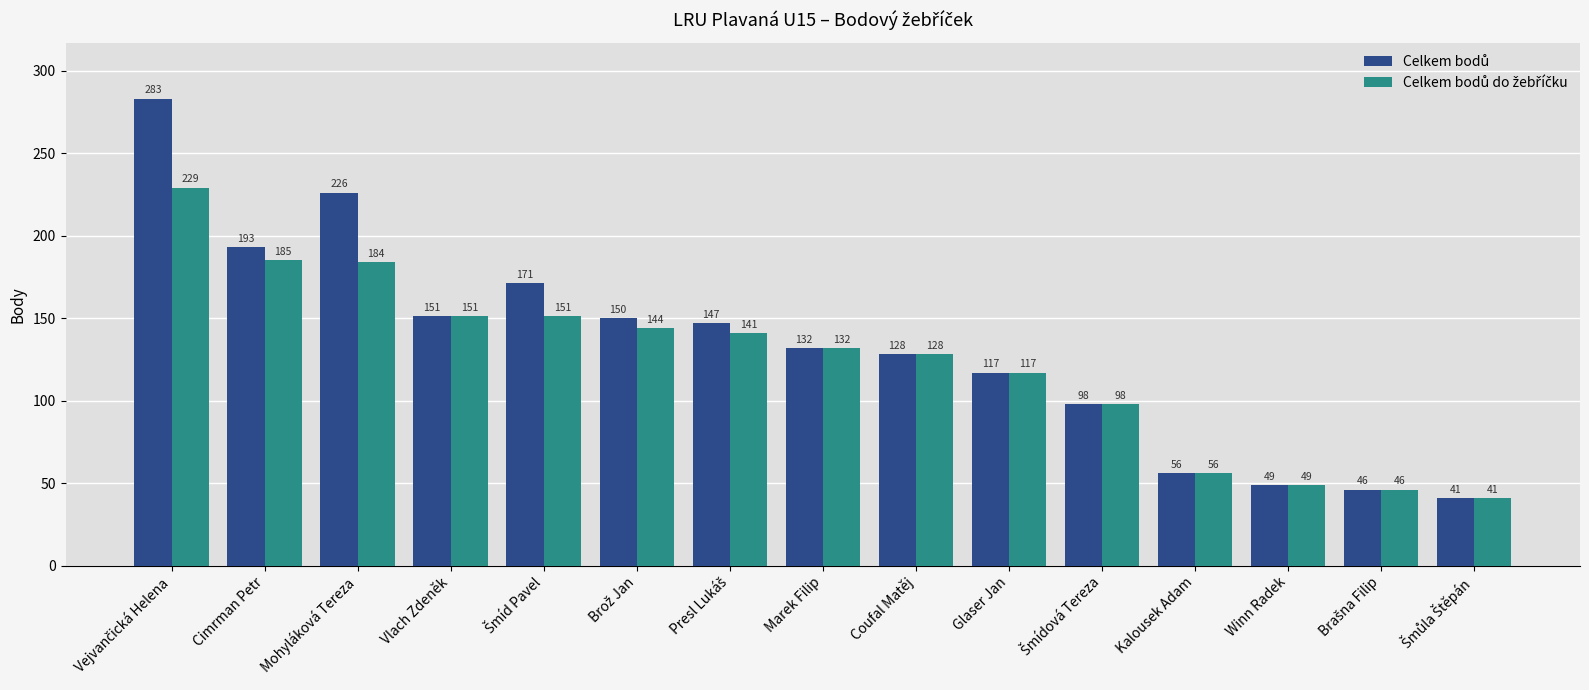

At how many categories does at least one series exceed 103?

10